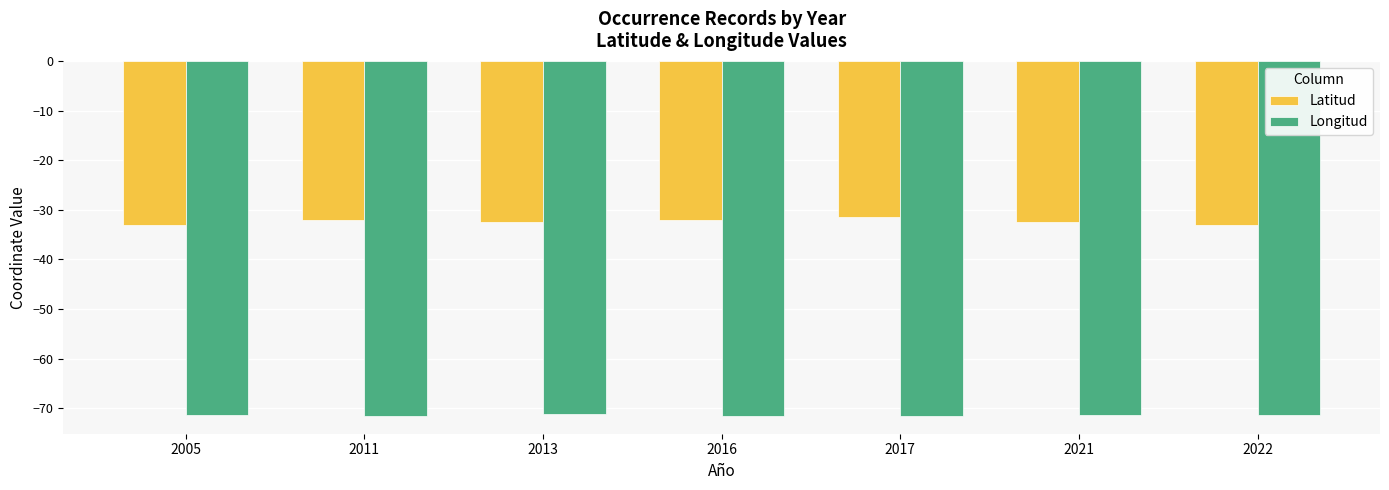

What is the average value of the Latitud series?

-32.4